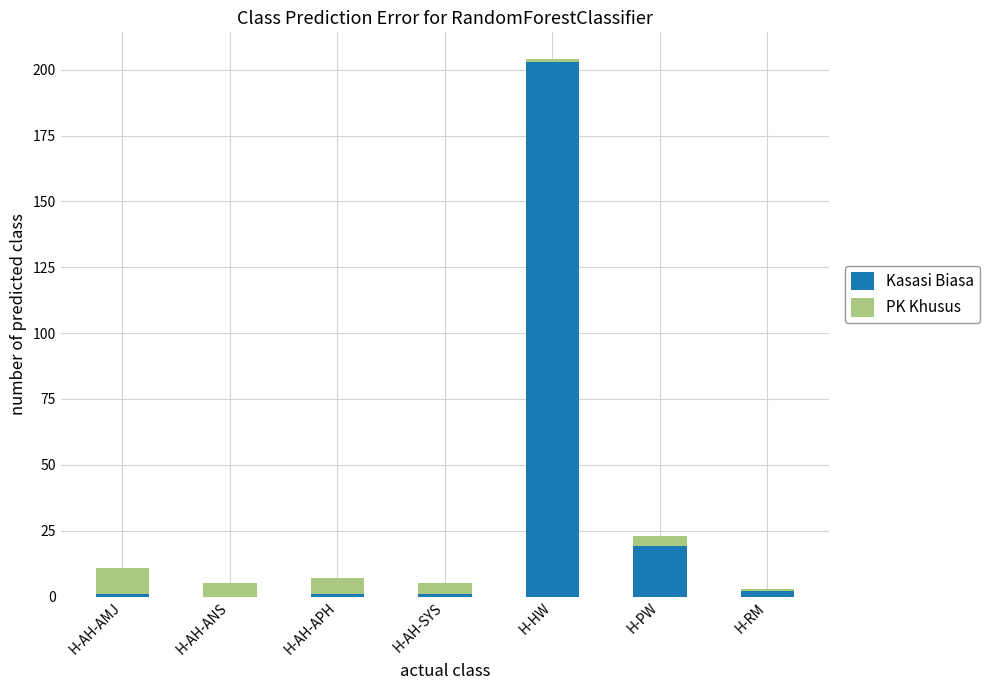

At which category is the sum across all series the highest?

H-HW